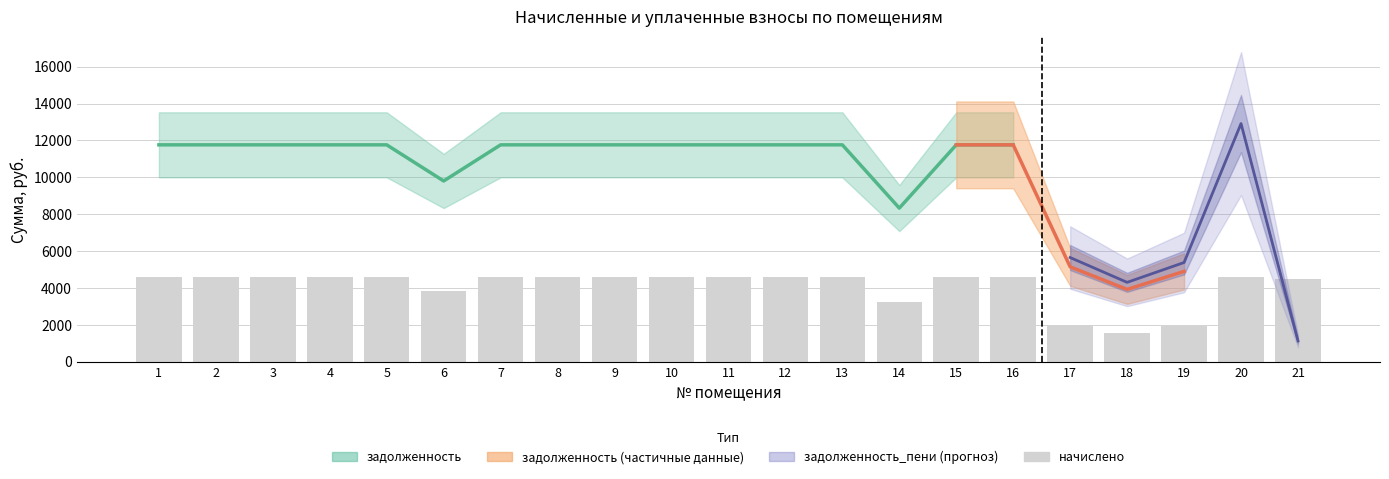

Is it true that the value at 20 is 2494?

False